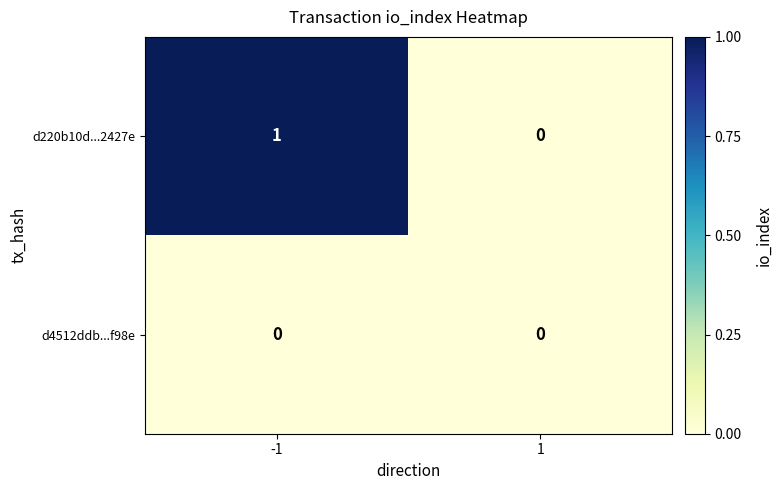

Between -1 and 1, which series saw the biggest shift?

d220b10d...2427e